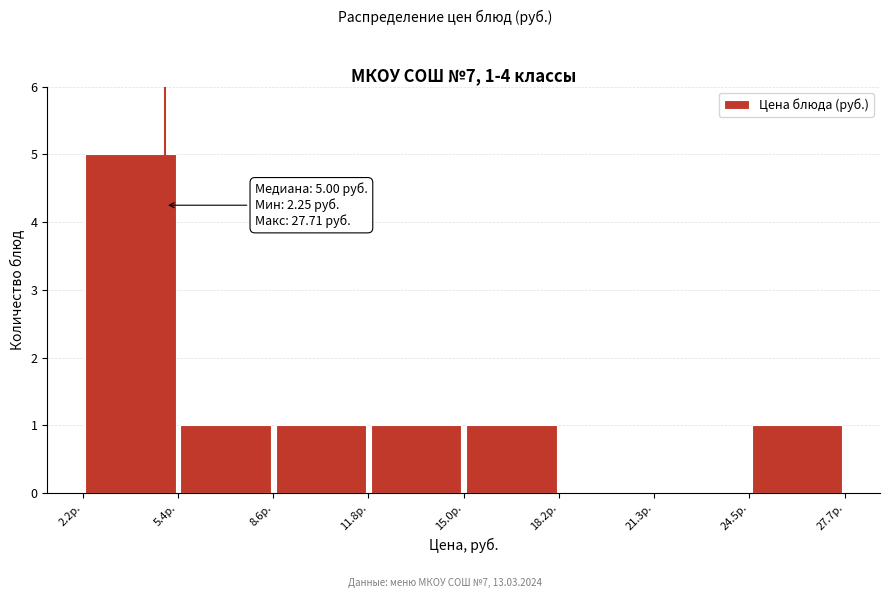

Over which range of the x-axis is the bar tallest?

2.5 to 5.5